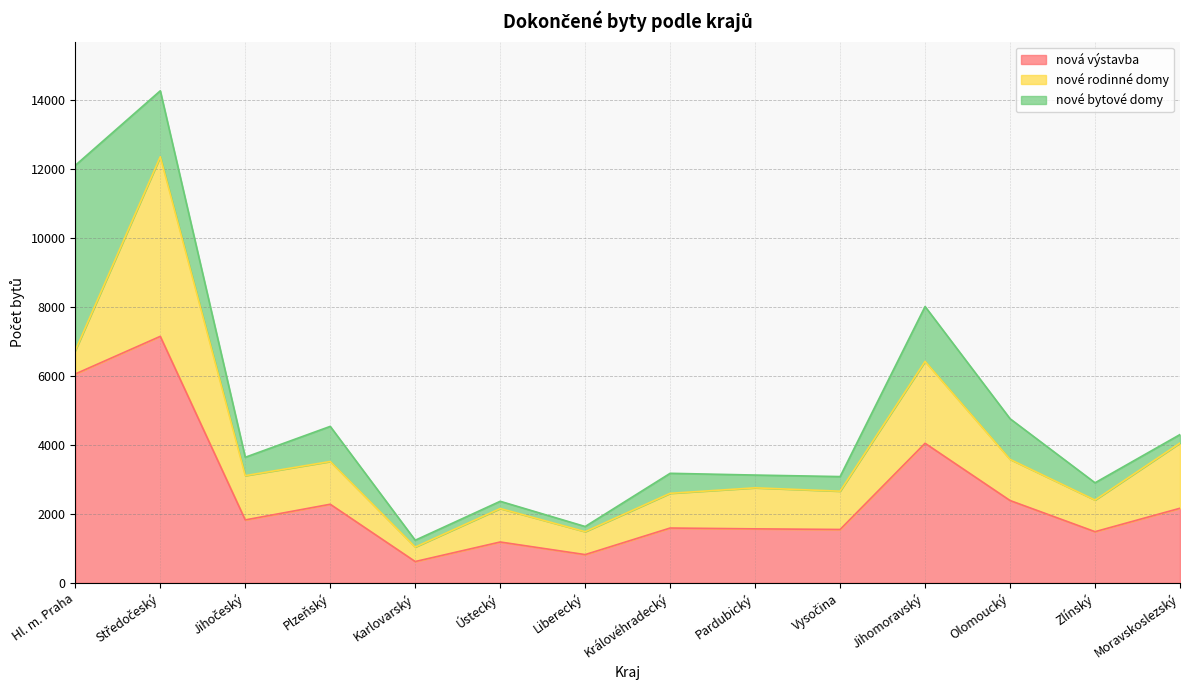

Does the chart display data point markers on the line(s)?

No